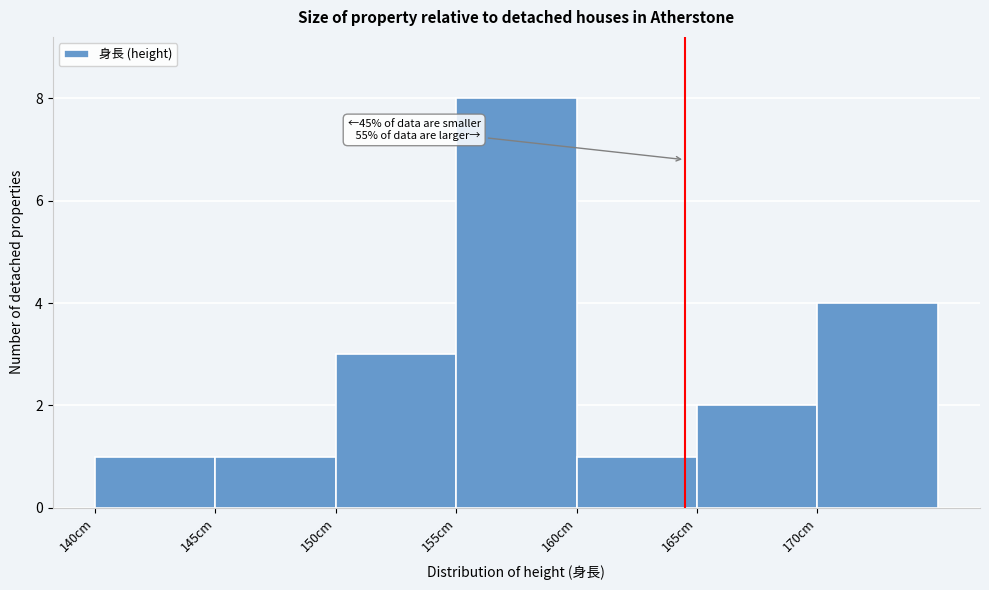

Which range on the x-axis has the tallest bar?

155 to 160